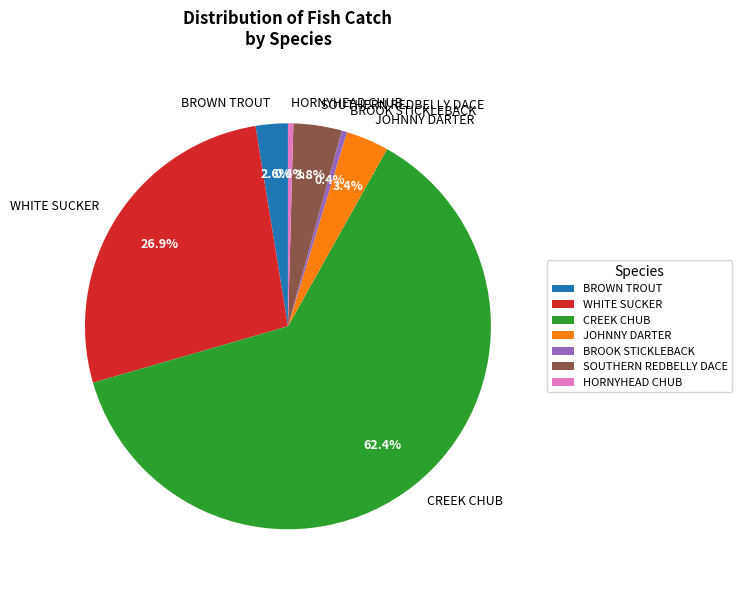

To the nearest percent, what is the difference between the CREEK CHUB and BROOK STICKLEBACK slice percentages?

62%